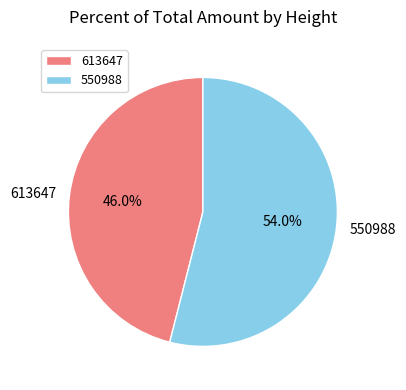

Which slice is the smallest?

613647